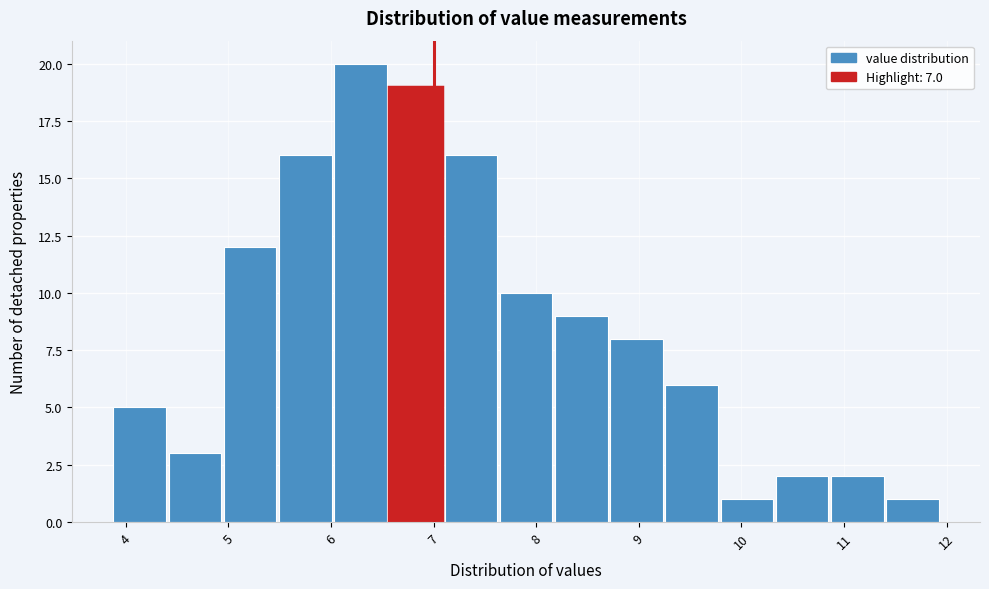

Reading left to right, list every bar in this chart as the range it spans on the x-axis followed by its height. Neither the bar edges nor the heights are printed on the chart, so give them approximately, as read against the axes.

3.9 to 4.4: 5
4.4 to 5.0: 3
5.0 to 5.5: 12
5.5 to 6.0: 16
6.0 to 6.6: 20
6.6 to 7.1: 19
7.1 to 7.6: 16
7.6 to 8.2: 10
8.2 to 8.7: 9
8.7 to 9.3: 8
9.3 to 9.8: 6
9.8 to 10.3: 1
10.3 to 10.9: 2
10.9 to 11.4: 2
11.4 to 12.0: 1